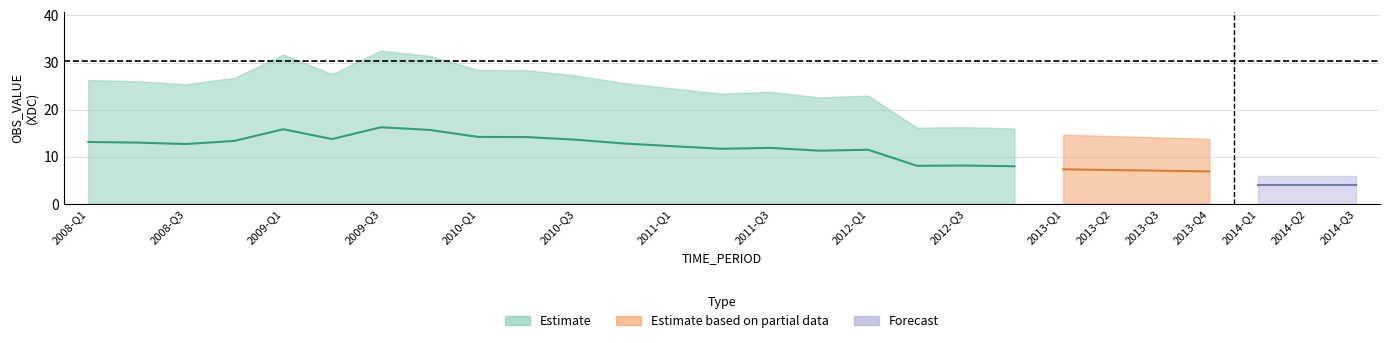

True or false: OBS_VALUE_mid has more than 0 interior local peaks.

True